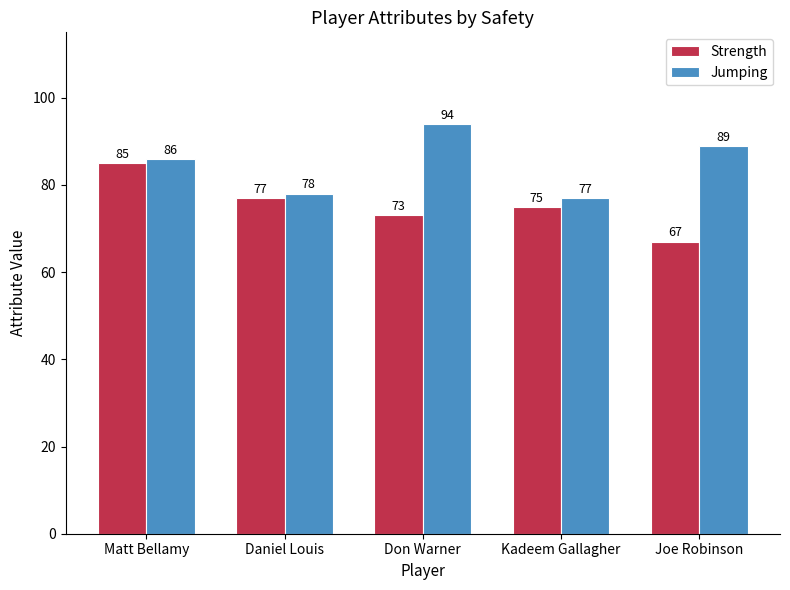

At which label does Strength first exceed 75?

Matt Bellamy